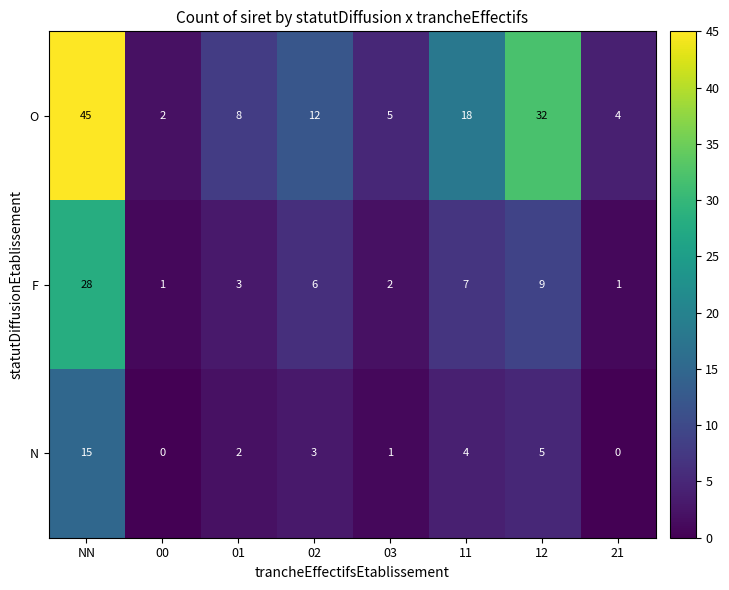

Rank the series at 02 from lowest to highest value.

N, F, O